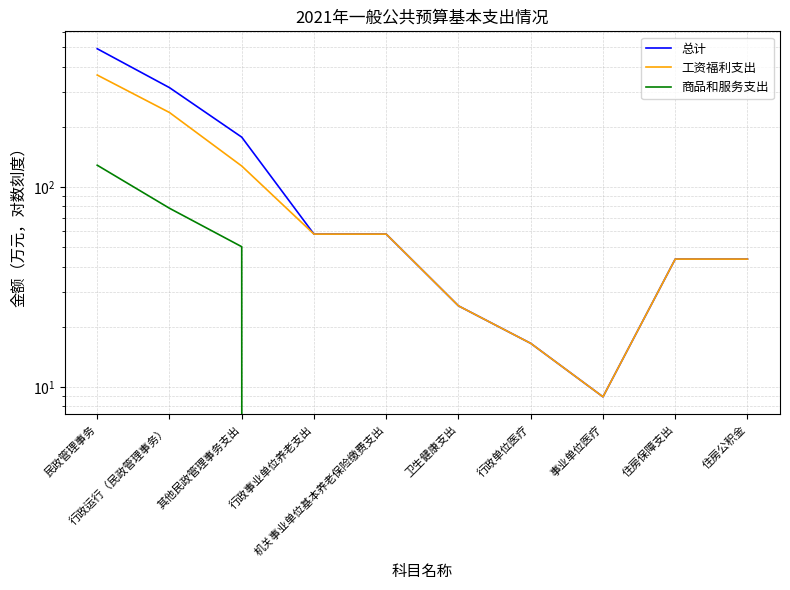

What is the difference between the maximum and second lowest values in the 商品和服务支出 series?

128.7